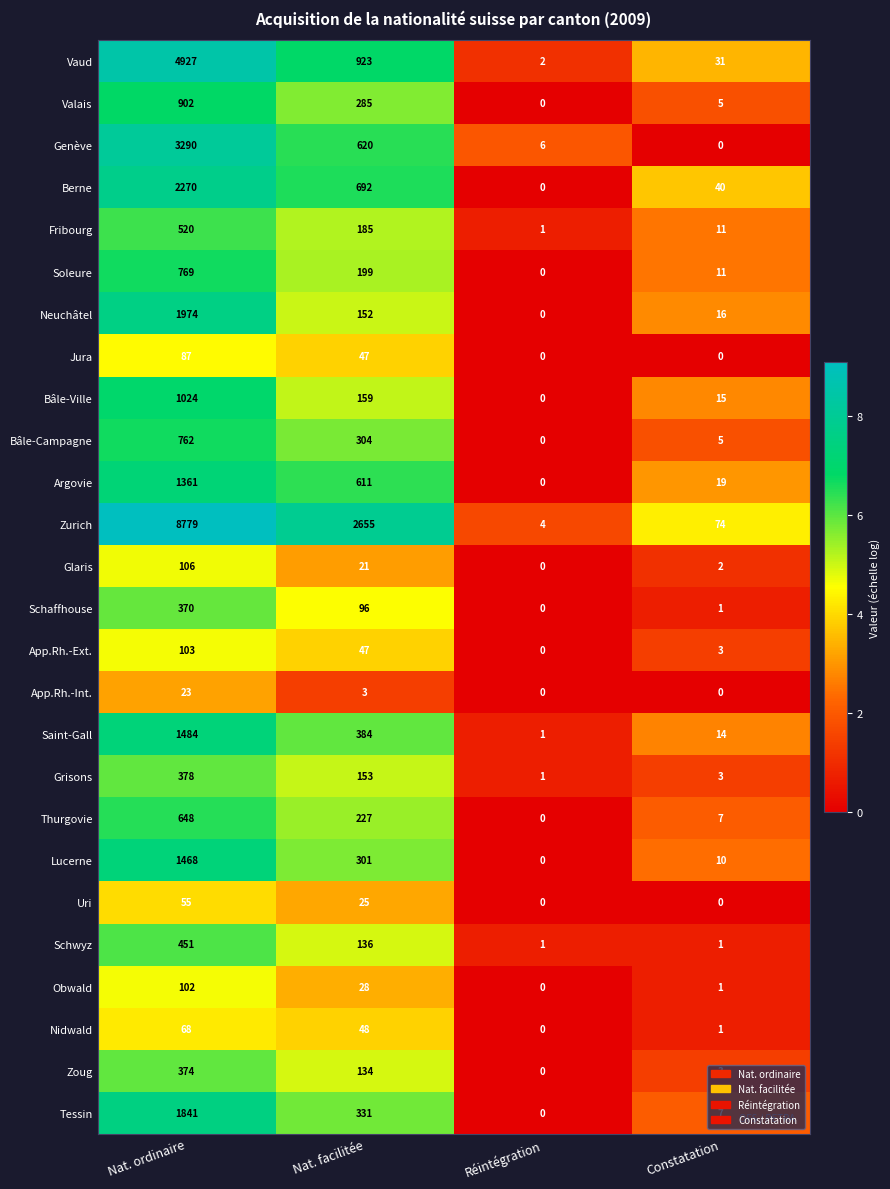

Is it true that Valais equals 458 at Nat. facilitée?

False